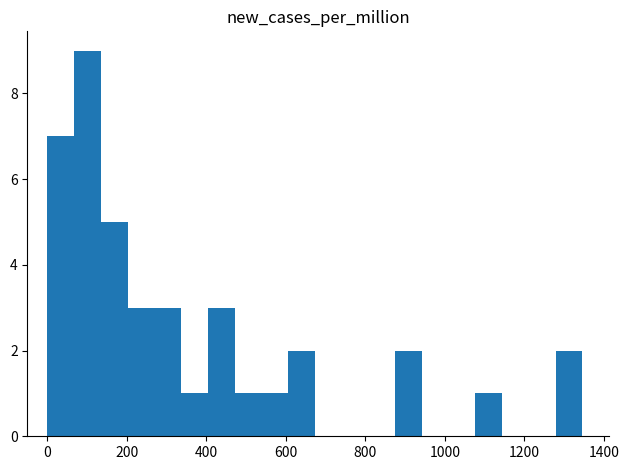

Around what value on the x-axis is the tallest bar? Give the approximate position of its centre, as read against the axis.

100